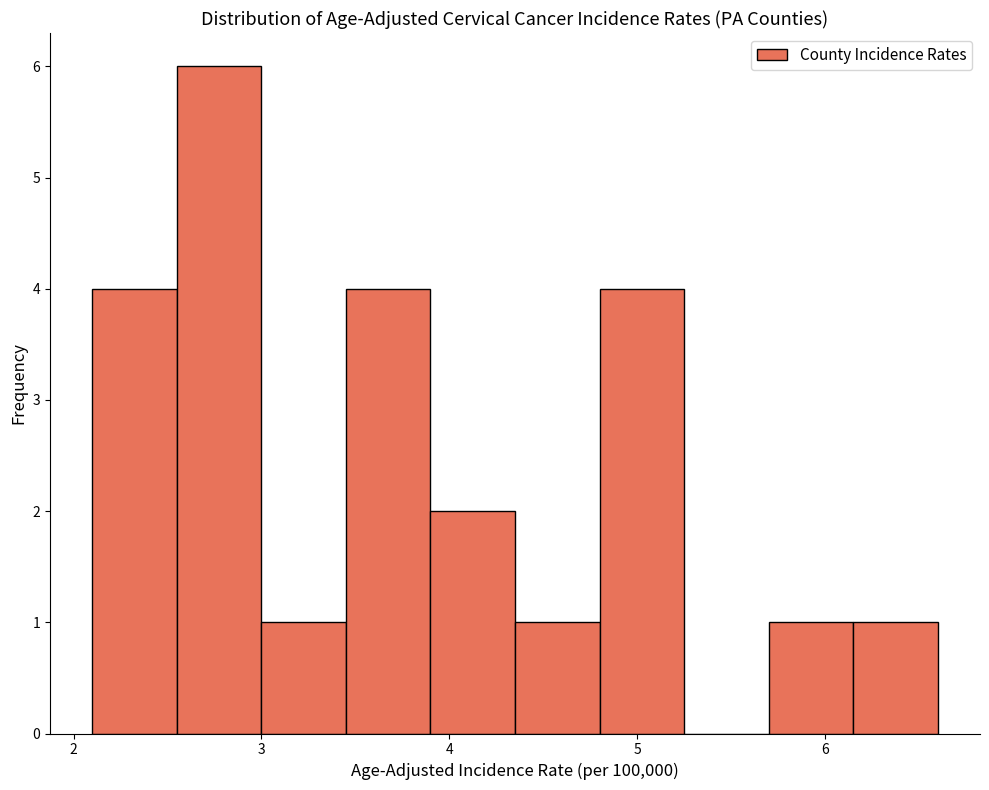

Reading left to right, transcribe this chart: for each bar, give the range it covers on the x-axis and its height. Neither the bar edges nor the heights are printed on the chart, so give them approximately, as read against the axes.

2.10 to 2.55: 4
2.55 to 3.00: 6
3.00 to 3.45: 1
3.45 to 3.90: 4
3.90 to 4.35: 2
4.35 to 4.80: 1
4.80 to 5.25: 4
5.25 to 5.70: 0
5.70 to 6.15: 1
6.15 to 6.60: 1